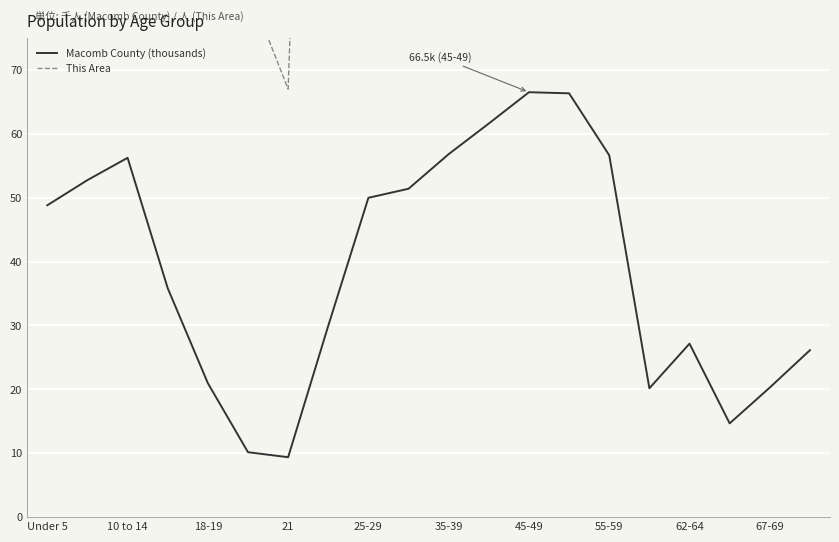

At which label does Macomb County (thousands) first exceed 48?

Under 5